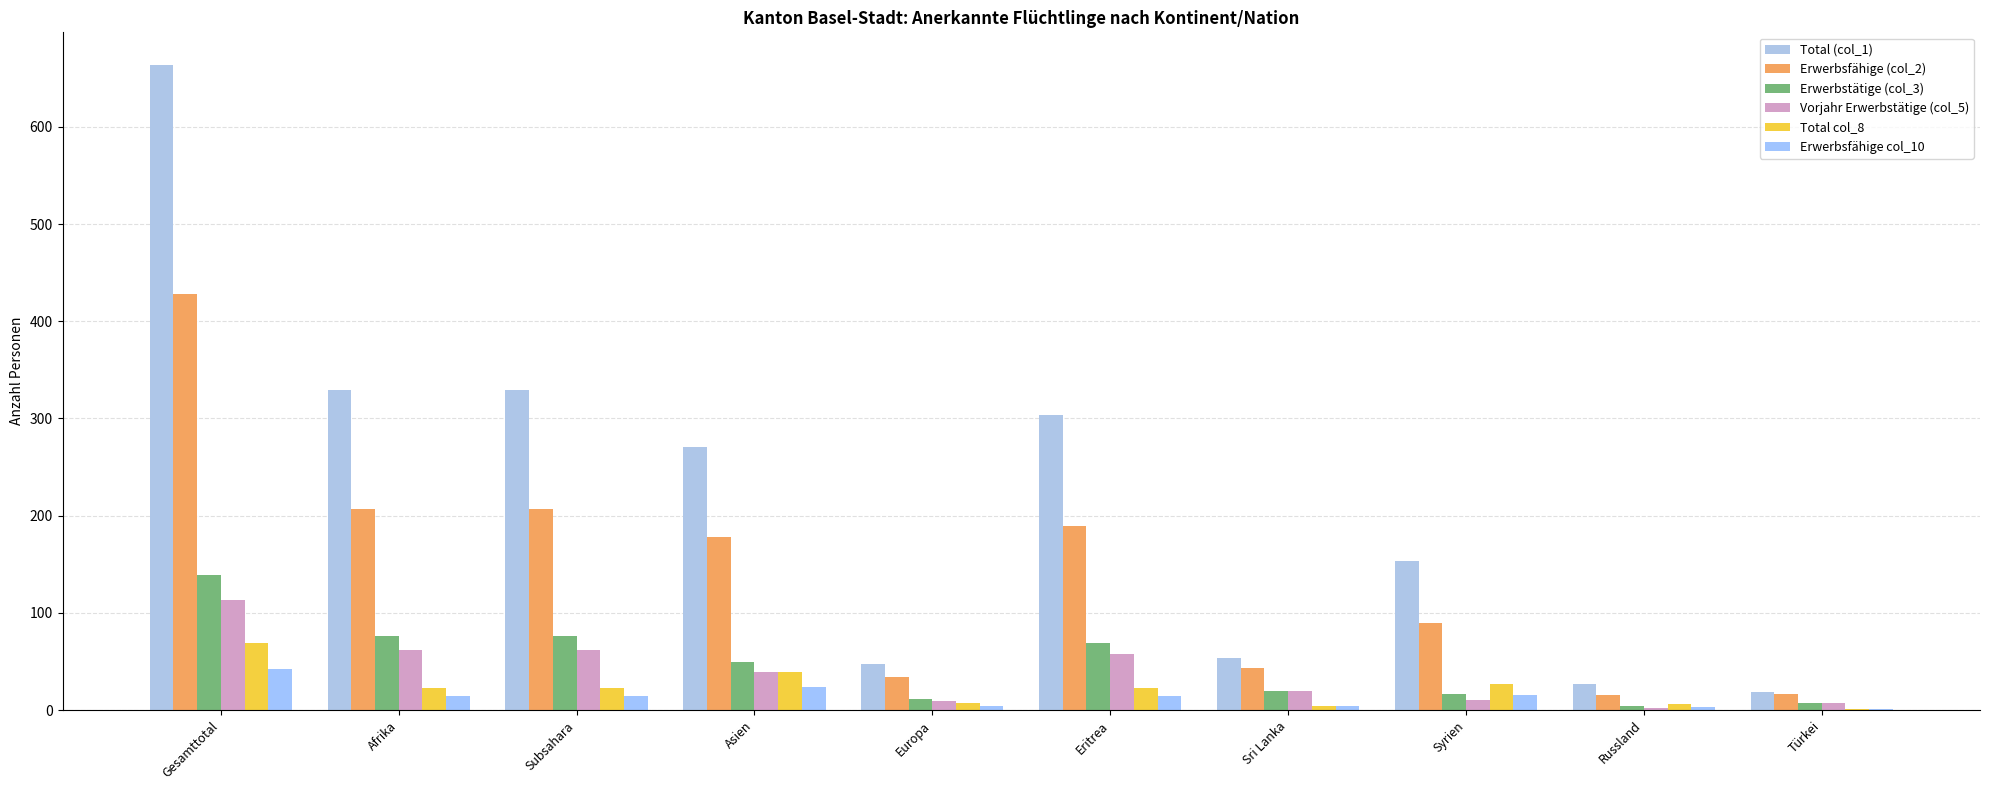

At which category does the chart reach its peak across all series?

Gesamttotal